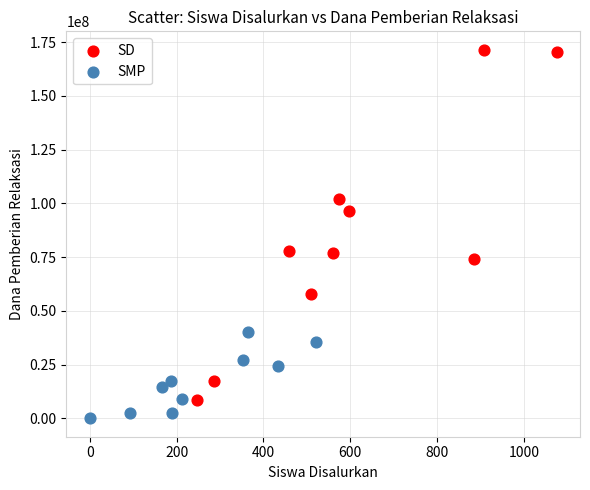

Which series contains the highest Y value?

SD